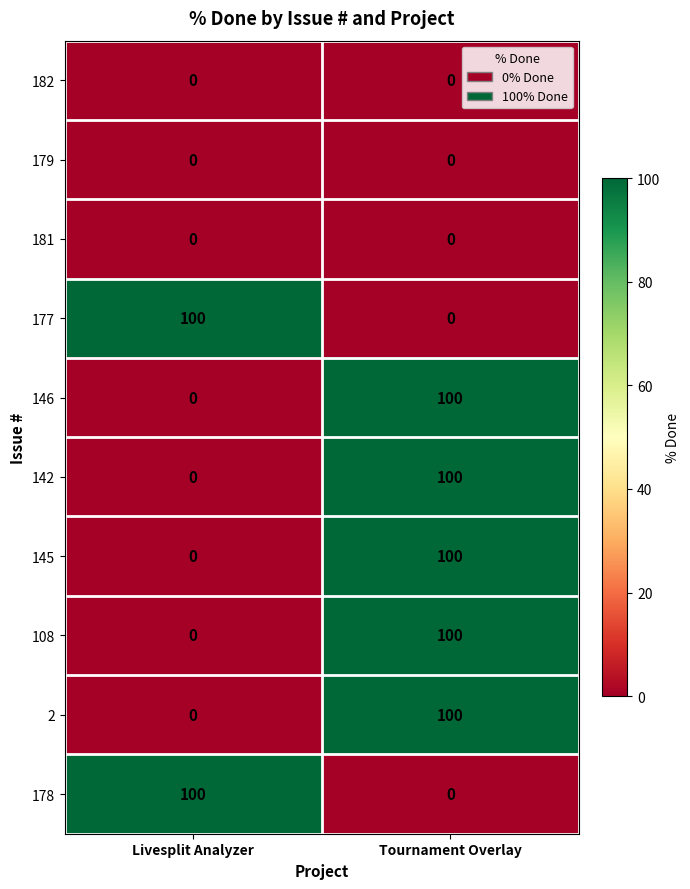

What is the difference between the highest and lowest values at Tournament Overlay?

100